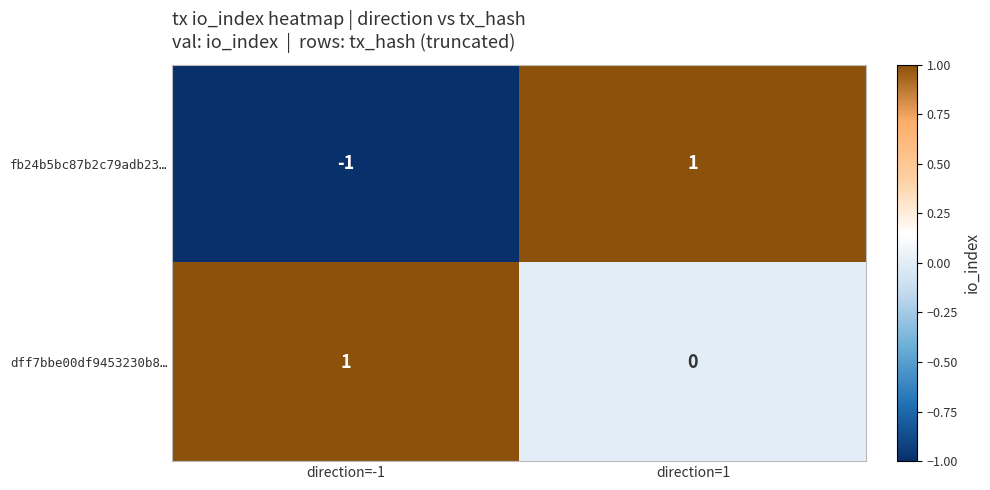

What is the total value across all series at direction=1?

1